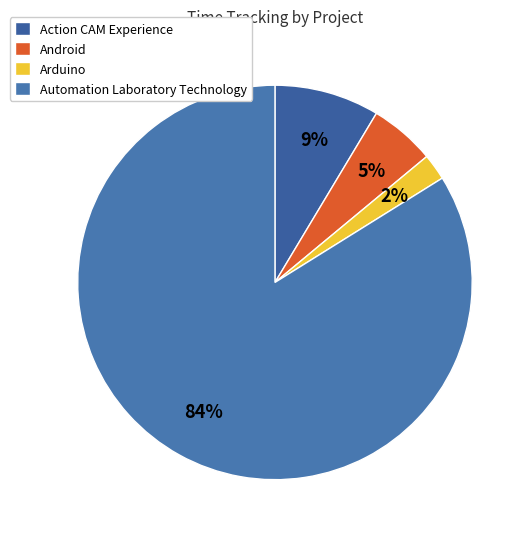

Is Action CAM Experience the majority of the pie?

No